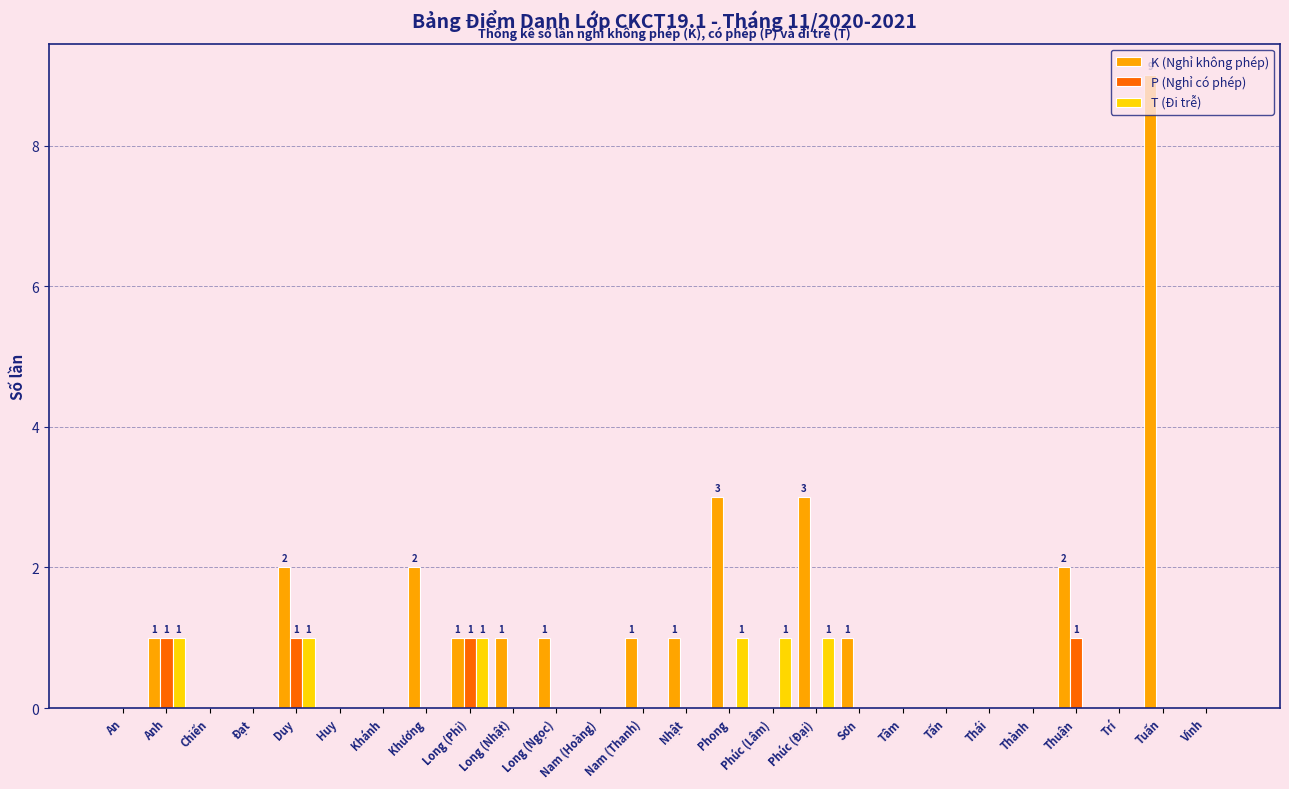

What is the total value across all series at Nhật?

1